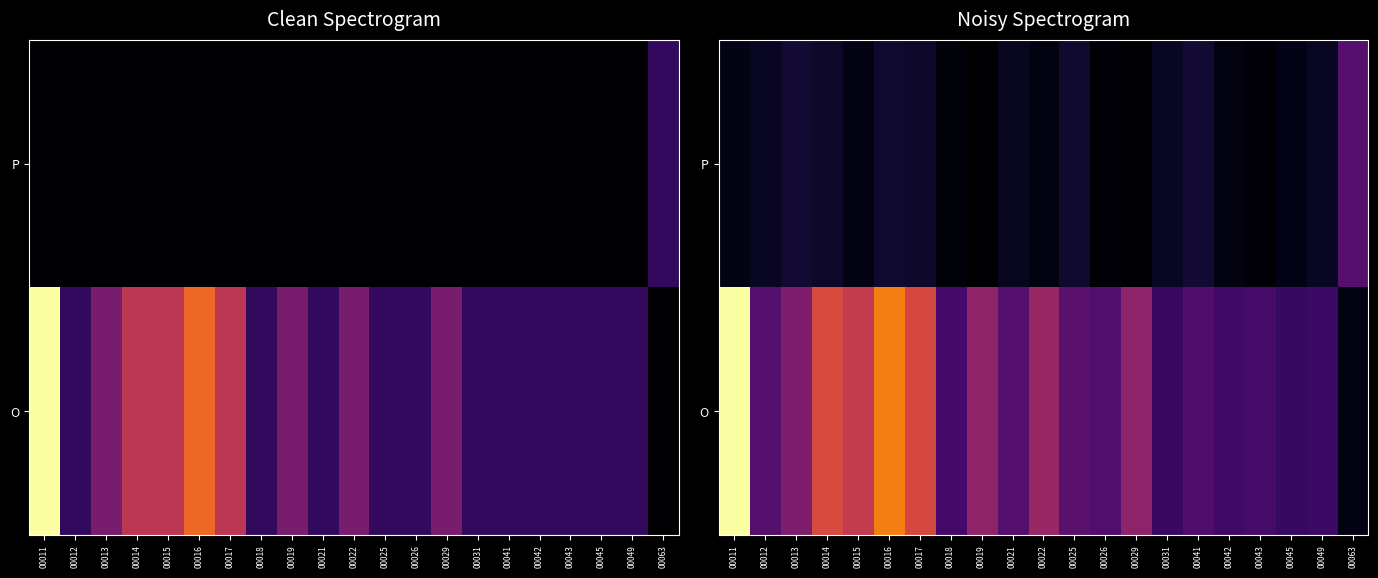

What is the difference between the second highest and second lowest values in the O series?

0.5